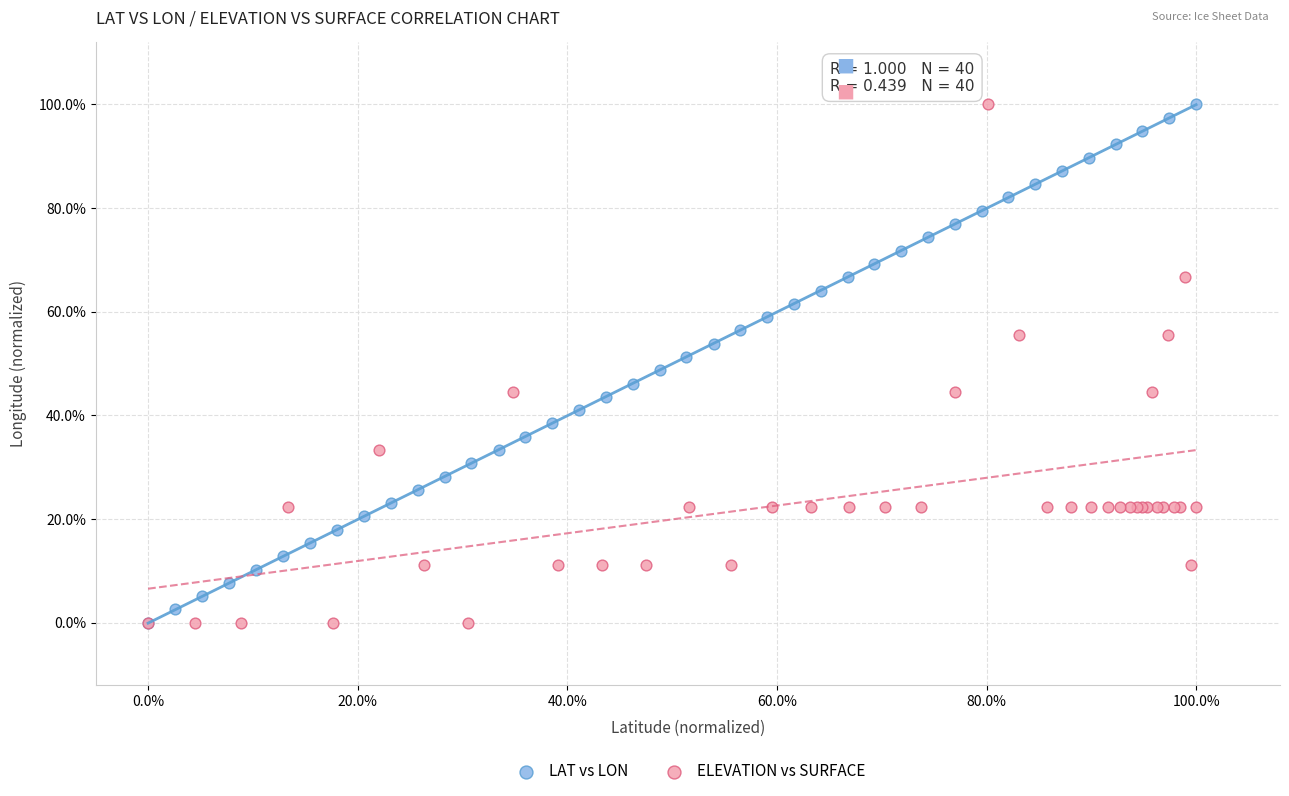

What are all the series names shown in the legend?

LAT vs LON, ELEVATION vs SURFACE